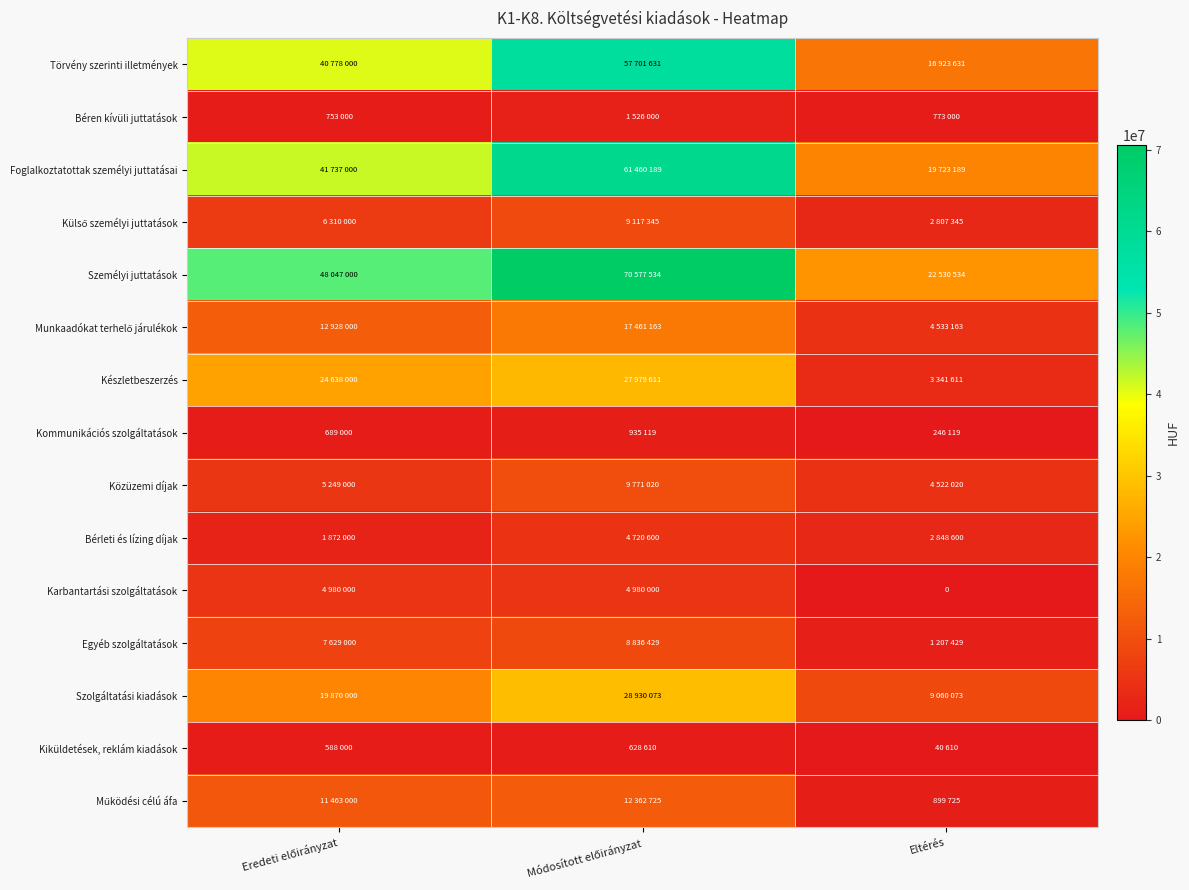

What is the total value across all series at Eredeti előirányzat?

227531000